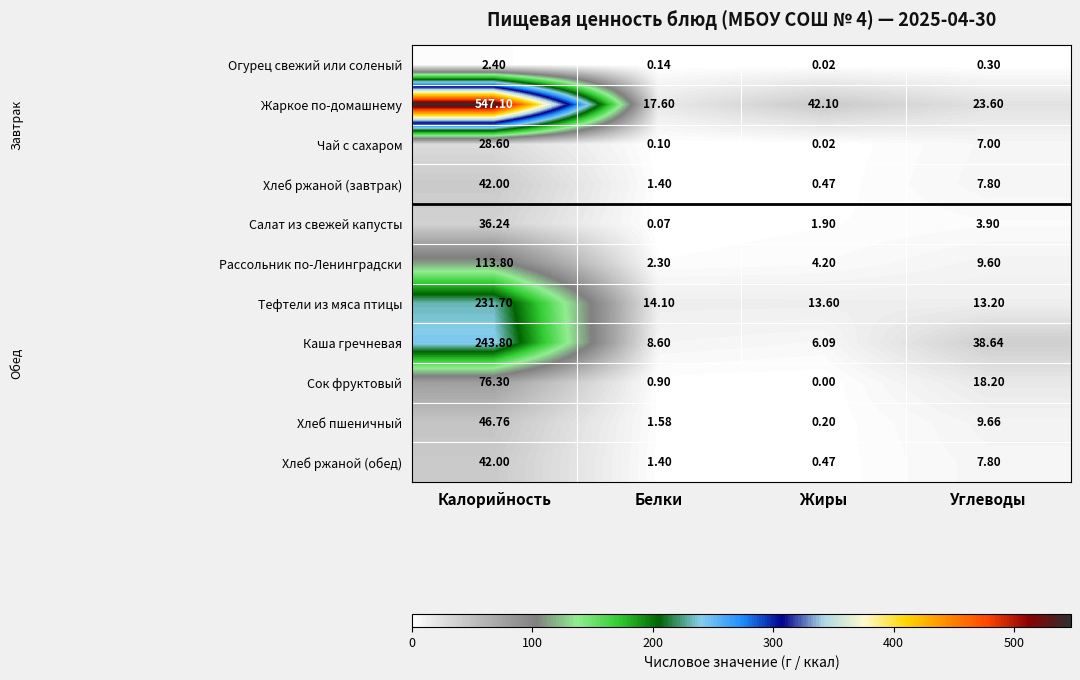

Which series changed the most between Жиры and Углеводы?

Каша гречневая